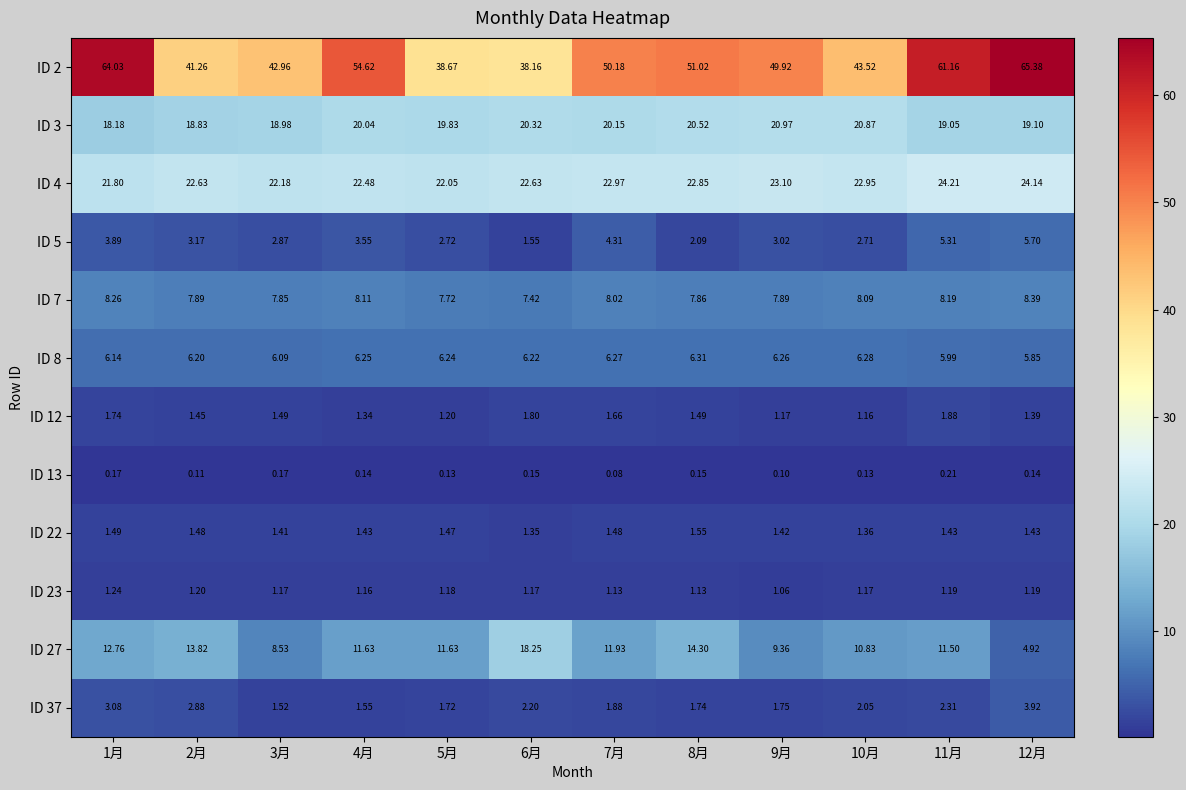

Is the value of ID 27 at 1月 greater than the value of ID 7 at 2月?

Yes